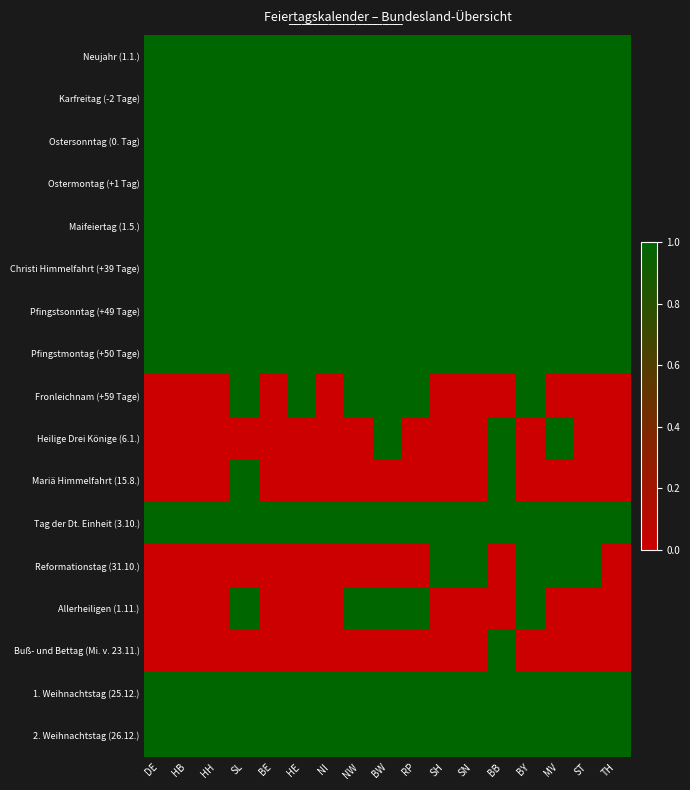

Which series changed the most between DE and BY?

Fronleichnam (+59 Tage)